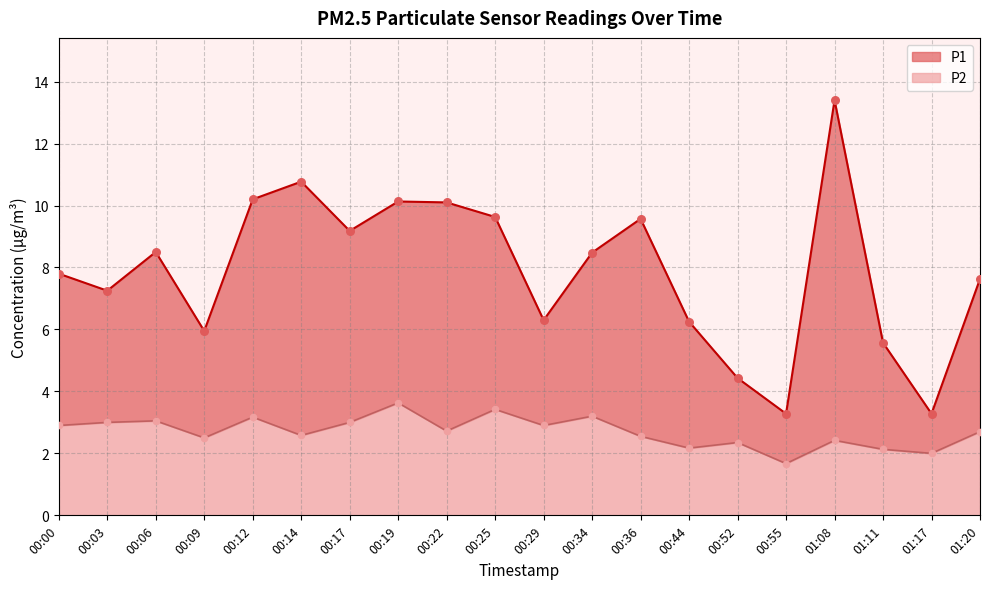

What is the total value across all series at 01:11?

7.7